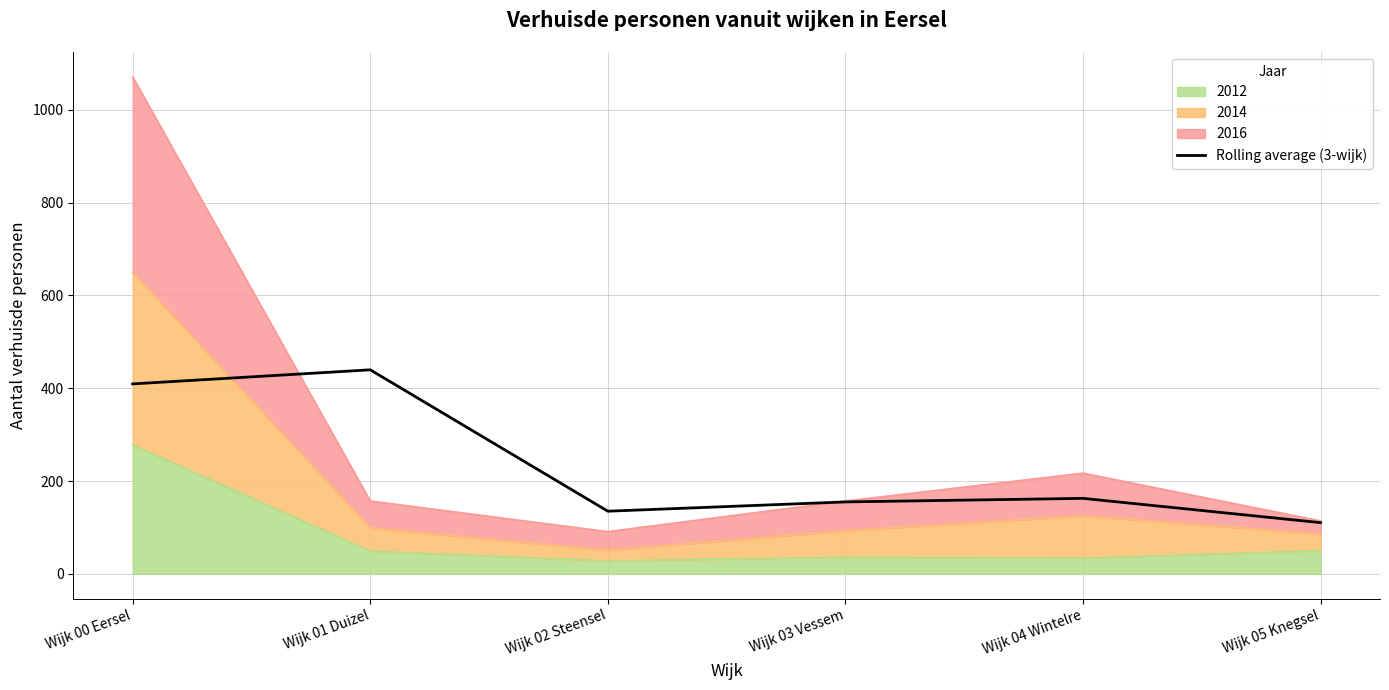

List the labels in order of value, largest first.

Wijk 01 Duizel, Wijk 00 Eersel, Wijk 04 Wintelre, Wijk 03 Vessem, Wijk 02 Steensel, Wijk 05 Knegsel